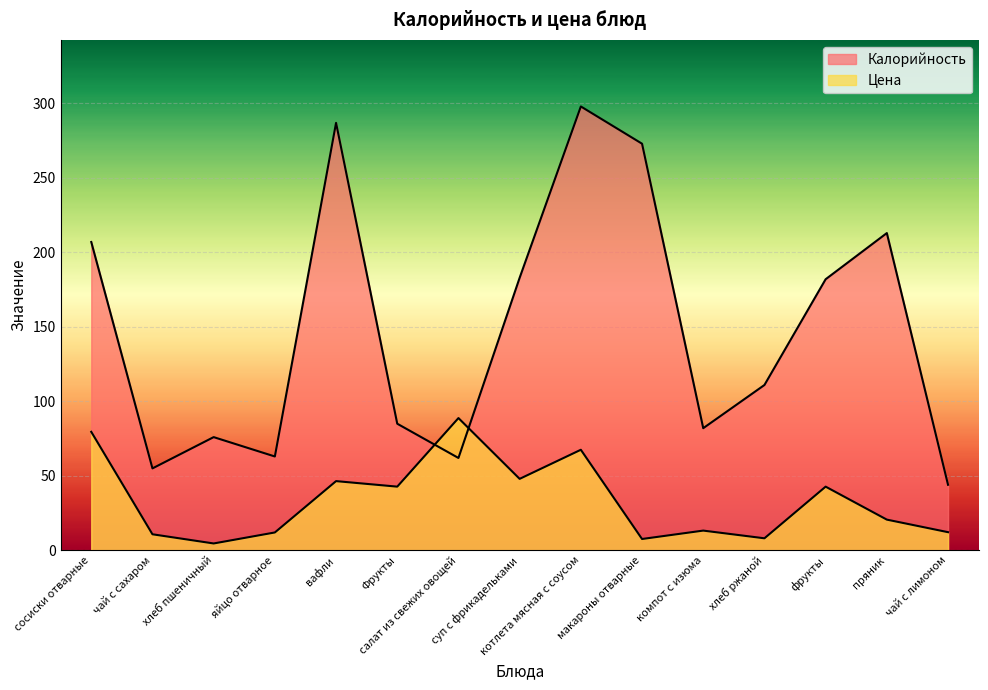

Reading left to right, extract all data points from this chart.

Калорийность: сосиски отварные=207.0	чай с сахаром=55.0	хлеб пшеничный=76.0	яйцо отварное=63.0	вафли=287.0	Фрукты=85.0	салат из свежих овощей=62.0	суп с фрикадельками=183.0	котлета мясная с соусом=298.0	макароны отварные=273.0	компот с изюма=82.0	хлеб ржаной=111.0	фрукты=182.0	пряник=213.0	чай с лимоном=44.0
Цена: сосиски отварные=79.5	чай с сахаром=10.8	хлеб пшеничный=4.6	яйцо отварное=12.0	вафли=46.5	Фрукты=42.8	салат из свежих овощей=88.8	суп с фрикадельками=48.0	котлета мясная с соусом=67.5	макароны отварные=7.6	компот с изюма=13.2	хлеб ржаной=8.1	фрукты=42.8	пряник=20.6	чай с лимоном=12.2